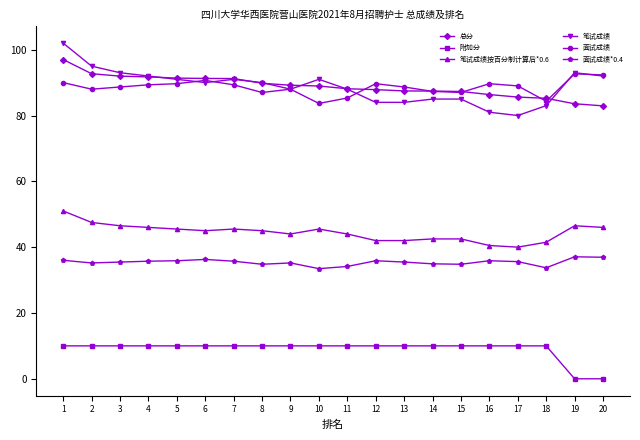

What is the minimum value for 面试成绩*0.4?

33.5